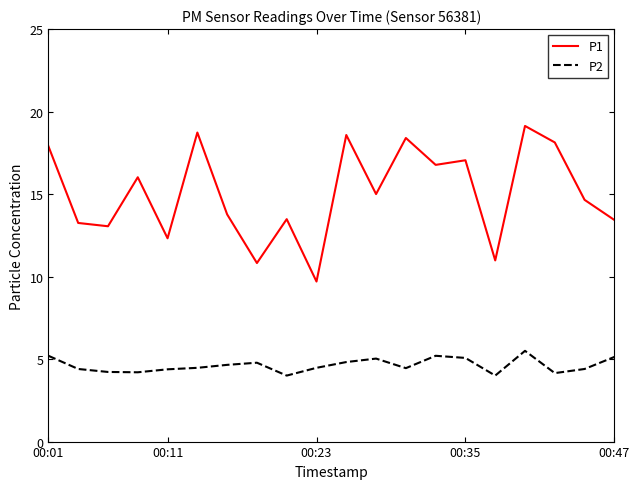

How many interior local peaks does the P1 series have?

7